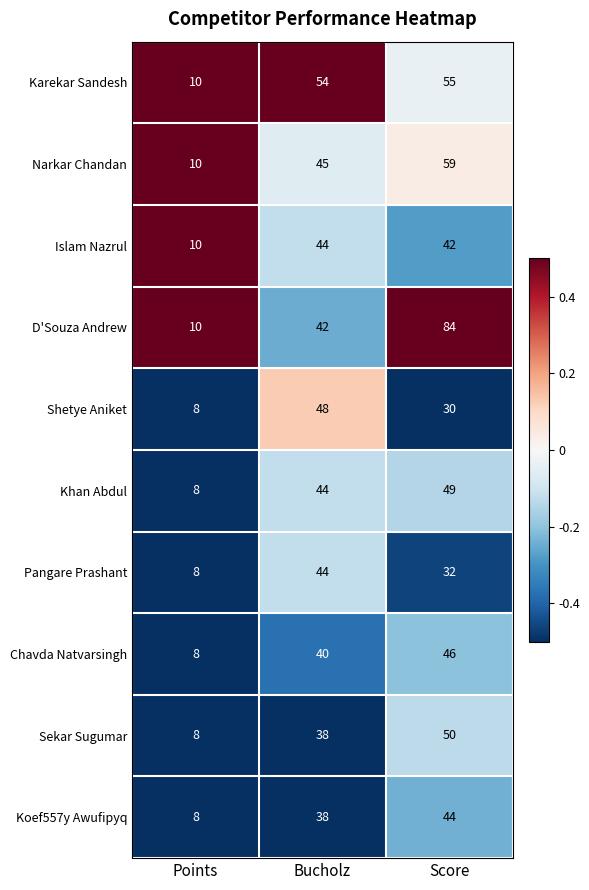

The value of Chavda Natvarsingh at Bucholz is 40. True or false?

True